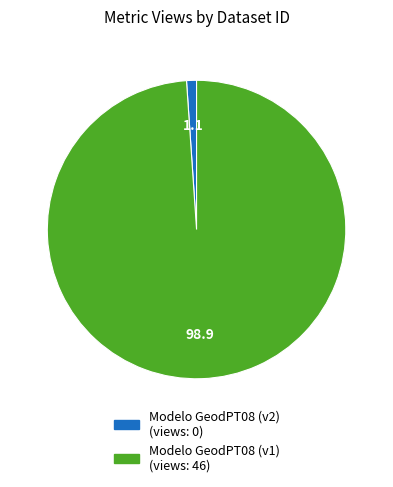

Count the number of slices in the pie.

2